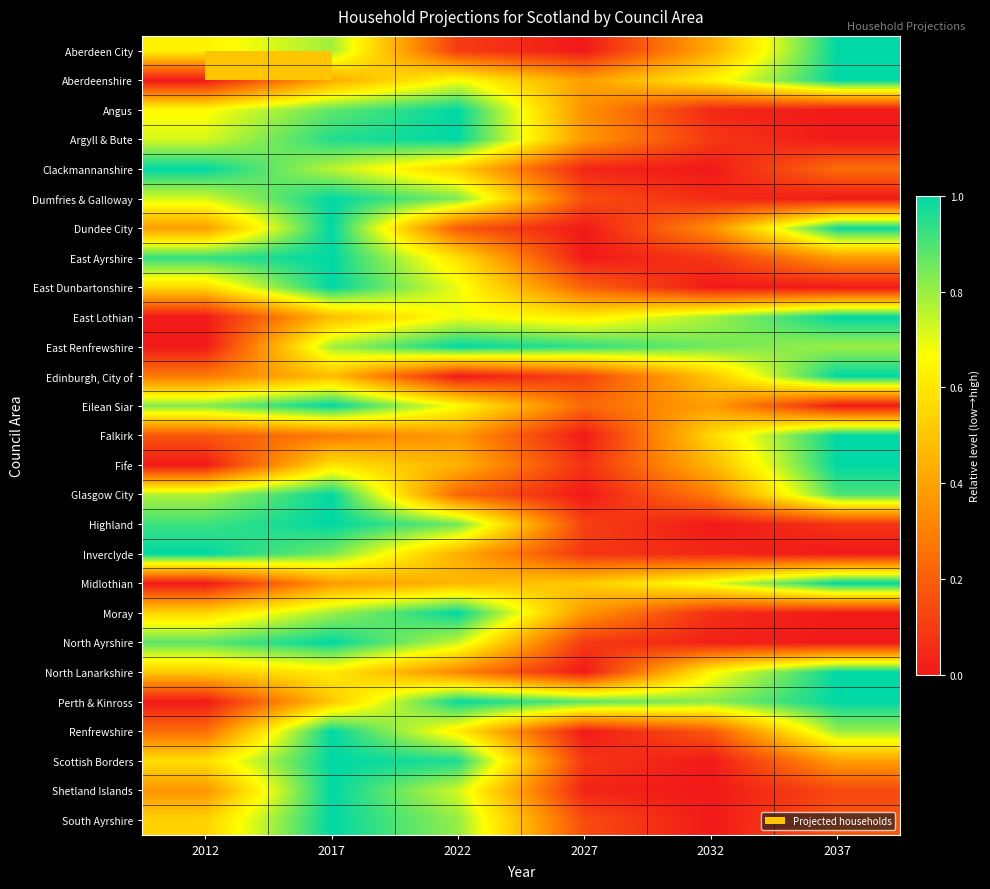

Reading right to left, extract all data points from this chart.

Aberdeen City: 2037=1.0	2032=0.4	2027=0.0	2022=0.1	2017=0.8	2012=0.6
Aberdeenshire: 2037=1.0	2032=0.6	2027=0.4	2022=0.7	2017=0.4	2012=0.0
Angus: 2037=0.0	2032=0.0	2027=0.3	2022=1.0	2017=0.9	2012=0.7
Argyll & Bute: 2037=0.0	2032=0.1	2027=0.4	2022=1.0	2017=1.0	2012=0.7
Clackmannanshire: 2037=0.2	2032=0.0	2027=0.0	2022=0.5	2017=0.8	2012=1.0
Dumfries & Galloway: 2037=0.0	2032=0.1	2027=0.2	2022=0.8	2017=1.0	2012=0.7
Dundee City: 2037=1.0	2032=0.3	2027=0.0	2022=0.2	2017=1.0	2012=0.4
East Ayrshire: 2037=0.4	2032=0.1	2027=0.0	2022=0.6	2017=1.0	2012=0.9
East Dunbartonshire: 2037=0.0	2032=0.0	2027=0.2	2022=0.7	2017=1.0	2012=0.6
East Lothian: 2037=1.0	2032=0.8	2027=0.6	2022=0.7	2017=0.5	2012=0.0
East Renfrewshire: 2037=0.8	2032=0.9	2027=0.9	2022=1.0	2017=0.8	2012=0.0
Edinburgh, City of: 2037=1.0	2032=0.5	2027=0.1	2022=0.0	2017=0.5	2012=0.3
Eilean Siar: 2037=0.0	2032=0.4	2027=0.2	2022=0.7	2017=1.0	2012=0.8
Falkirk: 2037=1.0	2032=0.6	2027=0.0	2022=0.4	2017=0.3	2012=0.2
Fife: 2037=1.0	2032=0.5	2027=0.1	2022=0.4	2017=0.6	2012=0.0
Glasgow City: 2037=0.9	2032=0.3	2027=0.0	2022=0.2	2017=1.0	2012=0.8
Highland: 2037=0.1	2032=0.0	2027=0.1	2022=0.9	2017=1.0	2012=0.9
Inverclyde: 2037=0.0	2032=0.0	2027=0.1	2022=0.4	2017=0.8	2012=1.0
Midlothian: 2037=1.0	2032=0.7	2027=0.5	2022=0.5	2017=0.4	2012=0.0
Moray: 2037=0.0	2032=0.1	2027=0.4	2022=1.0	2017=0.8	2012=0.6
North Ayrshire: 2037=0.0	2032=0.0	2027=0.1	2022=0.7	2017=1.0	2012=0.9
North Lanarkshire: 2037=1.0	2032=0.6	2027=0.0	2022=0.3	2017=0.6	2012=0.5
Perth & Kinross: 2037=1.0	2032=0.8	2027=0.9	2022=1.0	2017=0.5	2012=0.0
Renfrewshire: 2037=0.8	2032=0.2	2027=0.0	2022=0.6	2017=1.0	2012=0.2
Scottish Borders: 2037=0.4	2032=0.0	2027=0.1	2022=1.0	2017=1.0	2012=0.6
Shetland Islands: 2037=0.1	2032=0.0	2027=0.0	2022=0.7	2017=1.0	2012=0.4
South Ayrshire: 2037=0.2	2032=0.0	2027=0.1	2022=0.8	2017=1.0	2012=0.5